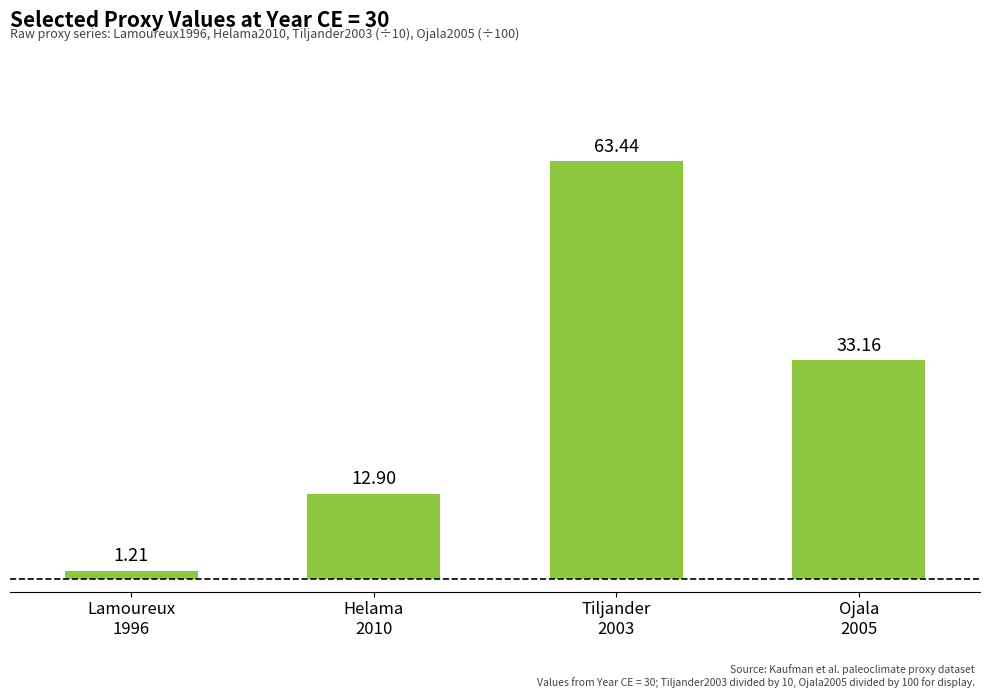

How many bars are there in total?

4